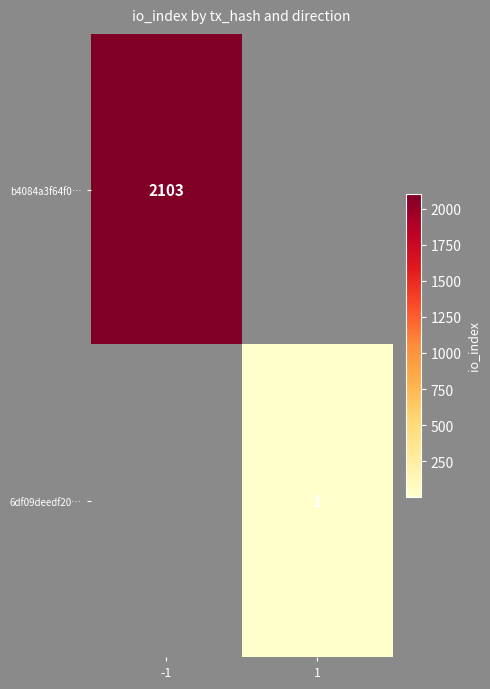

How many series are shown in this chart?

2